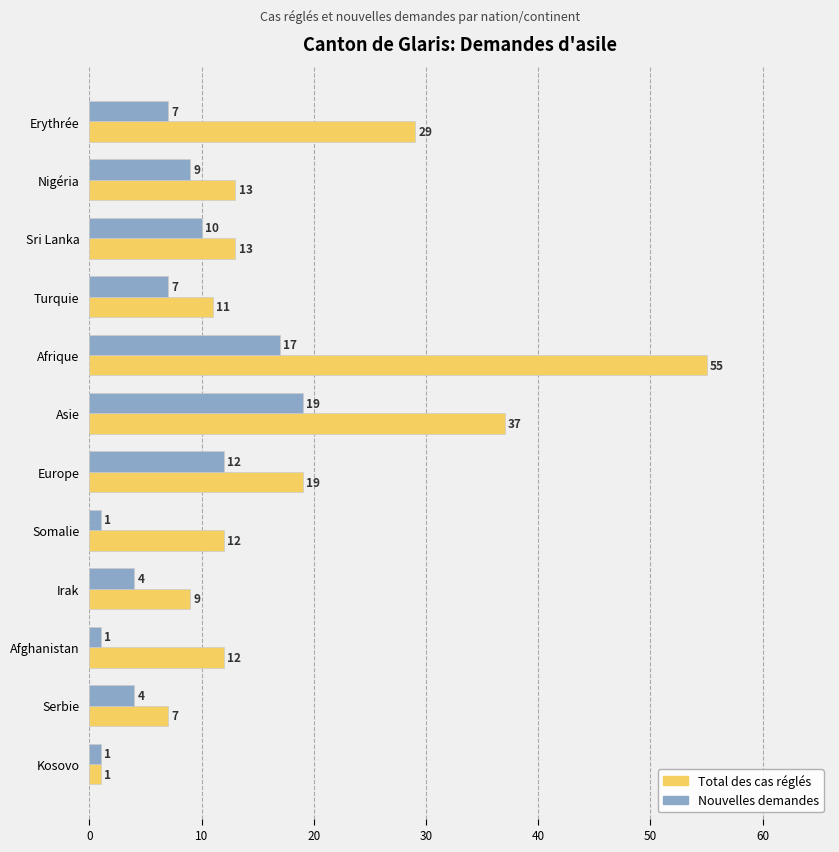

What is the smallest value displayed?

1